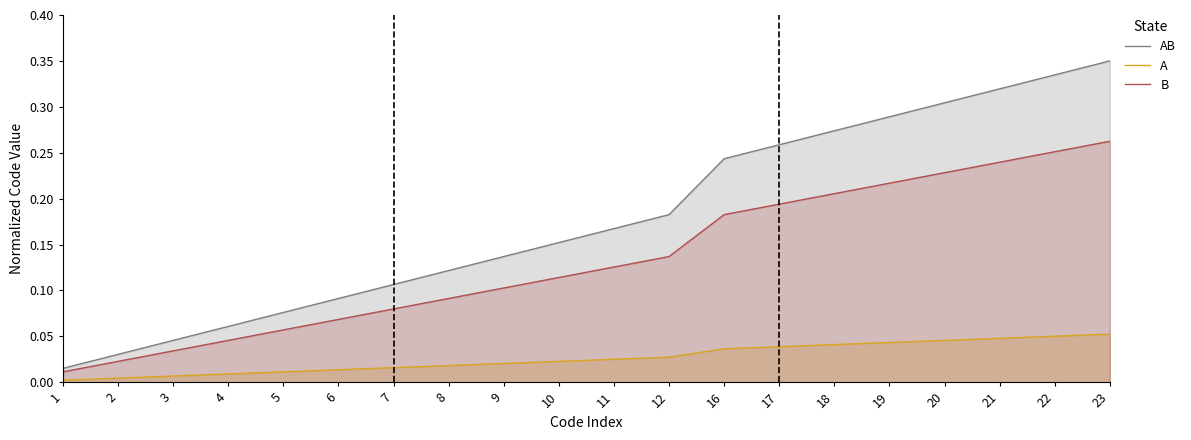

The value of A at 11 is 0.0. True or false?

False